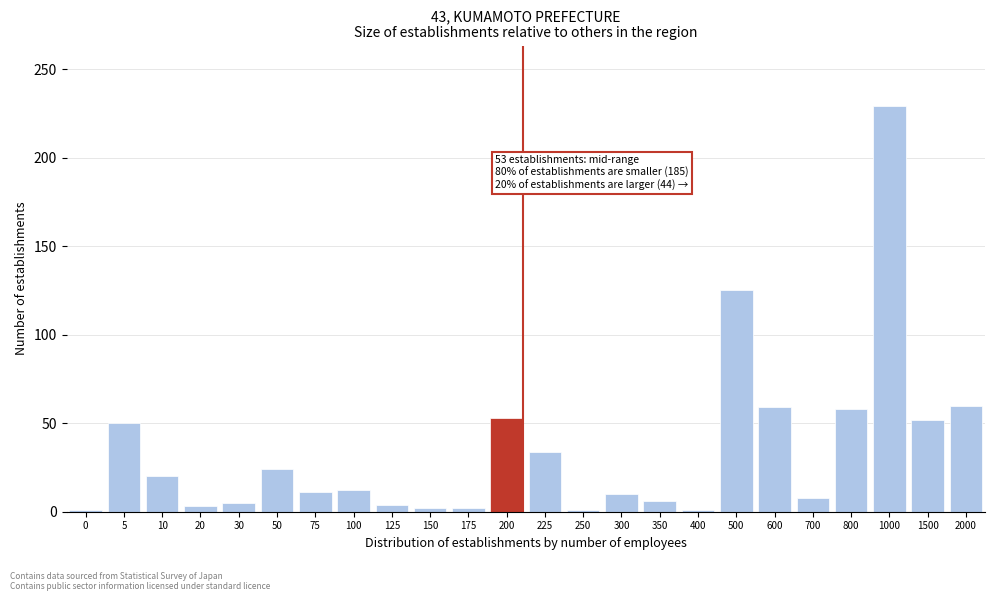

Which label corresponds to the largest value in the chart?

1000